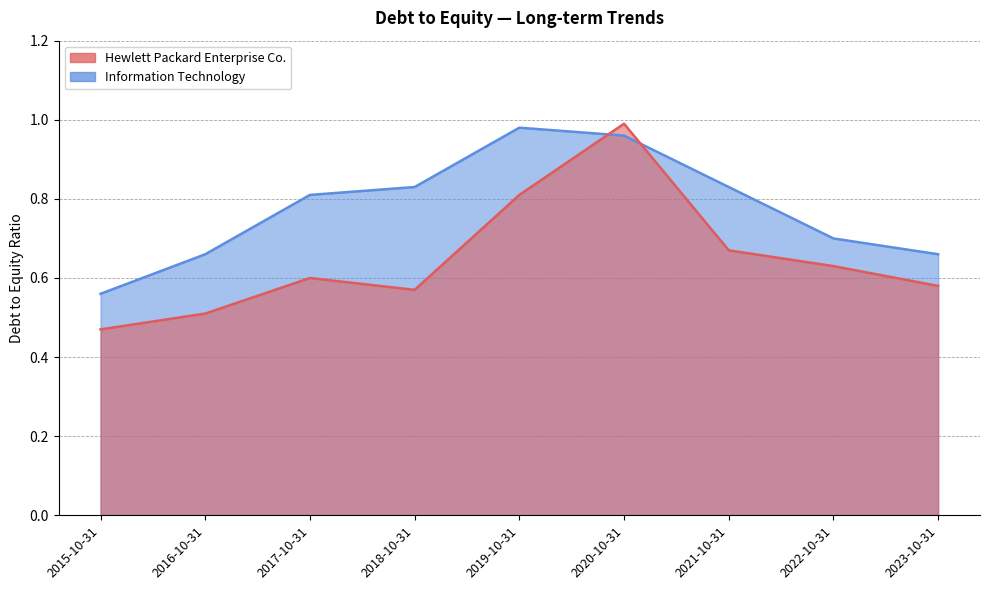

At how many categories does at least one series exceed 0?

9